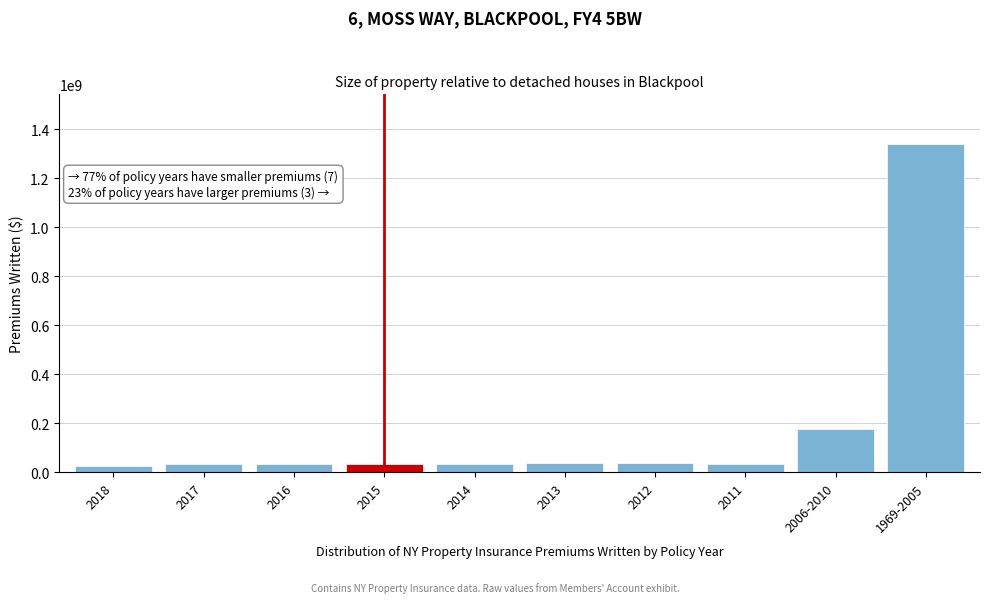

What is the value of the 10th bar from the left?

1340662796